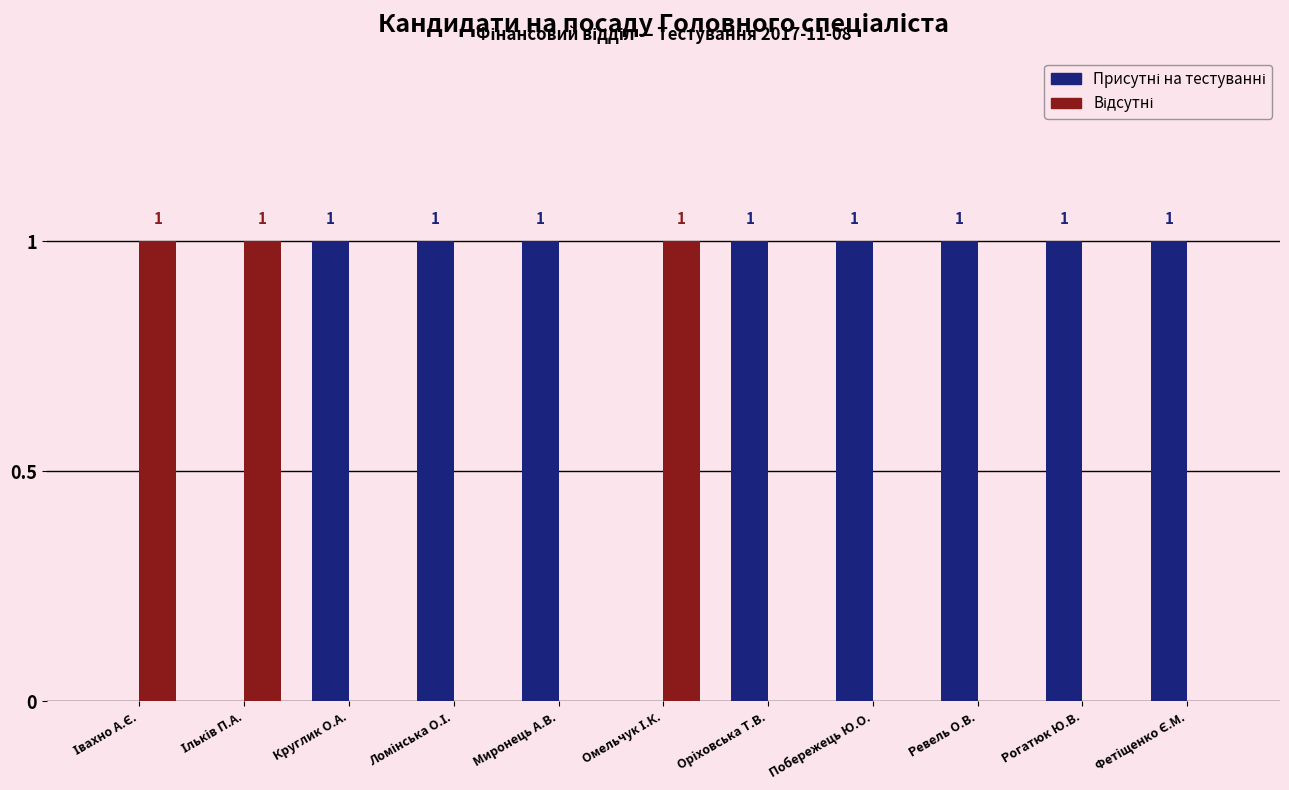

How many data points does each series have?

11